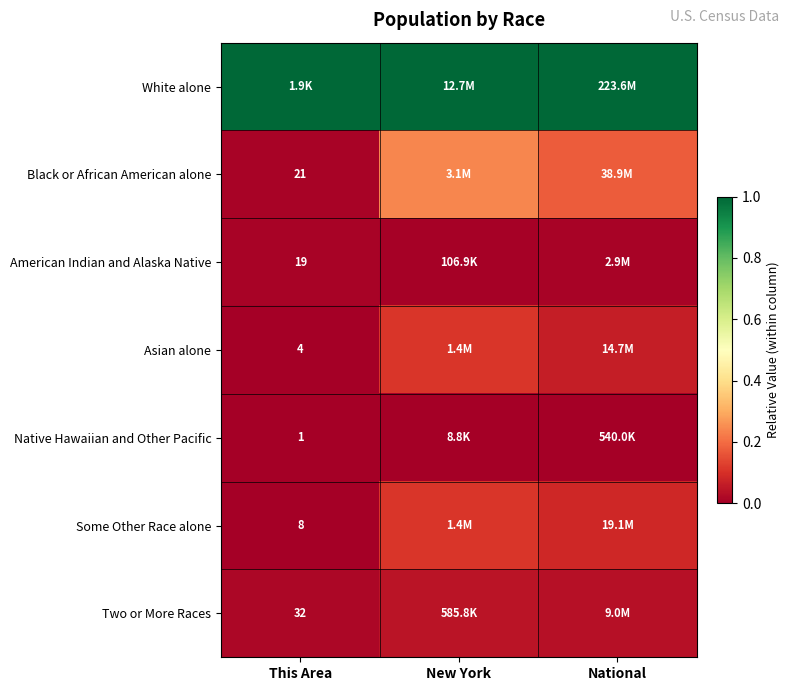

Is it true that American Indian and Alaska Native equals 0.0 at New York?

True